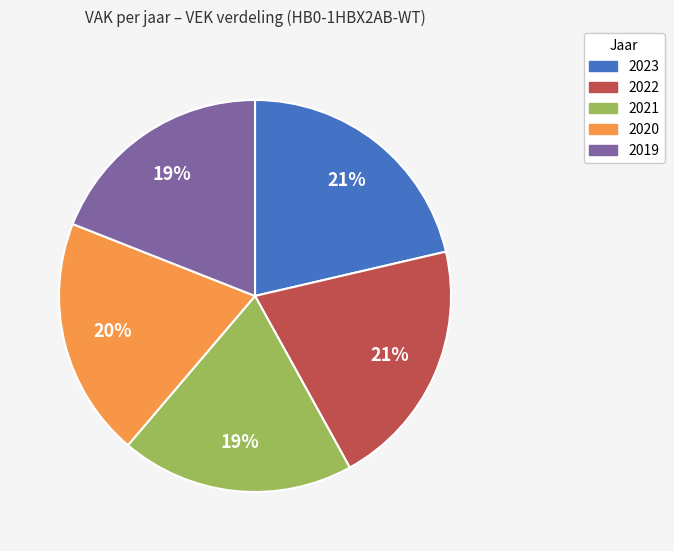

To the nearest percent, what is the difference between the 2023 and 2021 slice percentages?

2%